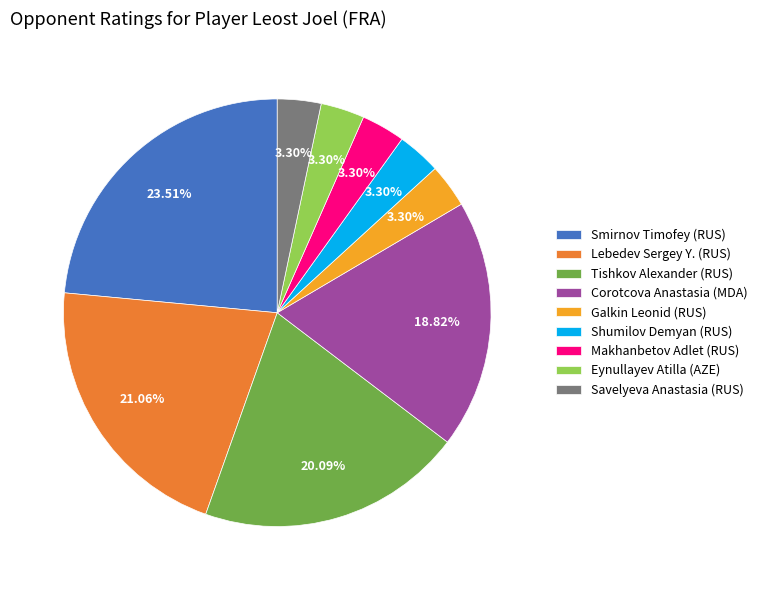

Is Makhanbetov Adlet (RUS) the majority of the pie?

No